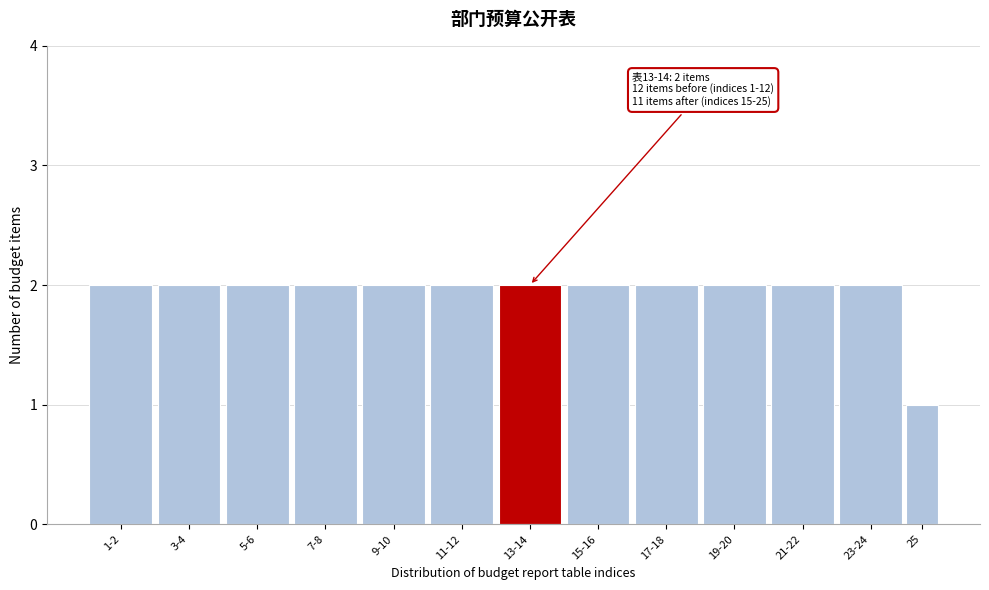

Reading left to right, extract all data points from this chart.

1-2=2	3-4=2	5-6=2	7-8=2	9-10=2	11-12=2	13-14=2	15-16=2	17-18=2	19-20=2	21-22=2	23-24=2	25=1